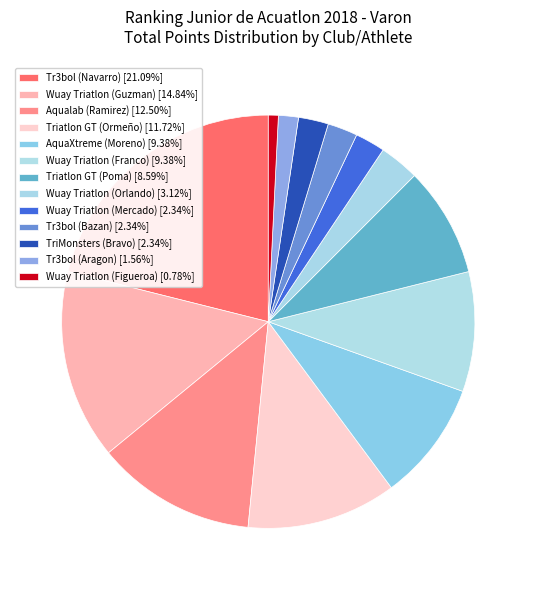

To the nearest percent, what percentage of the pie is Tr3bol (Bazan)?

2%